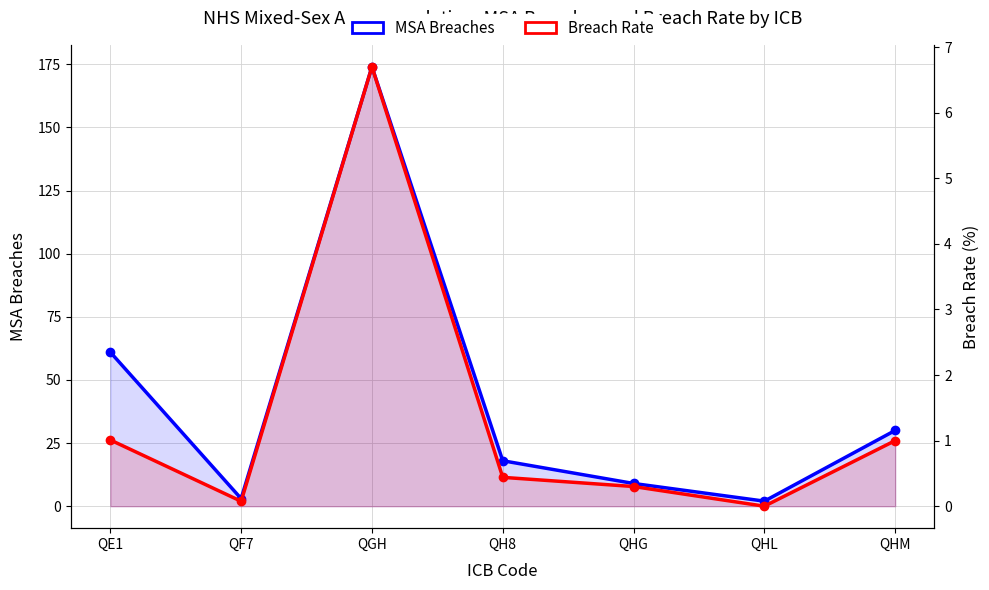

Reading left to right, list all the values displayed in this chart.

MSA Breaches: QE1=61.0	QF7=3.0	QGH=174.0	QH8=18.0	QHG=9.0	QHL=2.0	QHM=30.0
Breach Rate: QE1=1.0	QF7=0.1	QGH=6.7	QH8=0.4	QHG=0.3	QHL=0.0	QHM=1.0